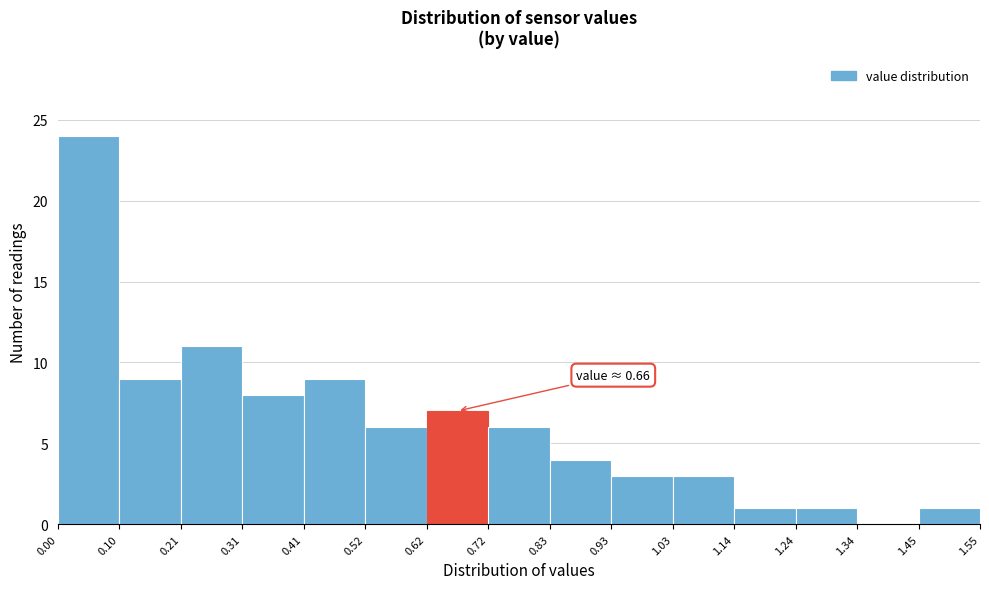

Which range on the x-axis has the tallest bar?

0.00 to 0.10